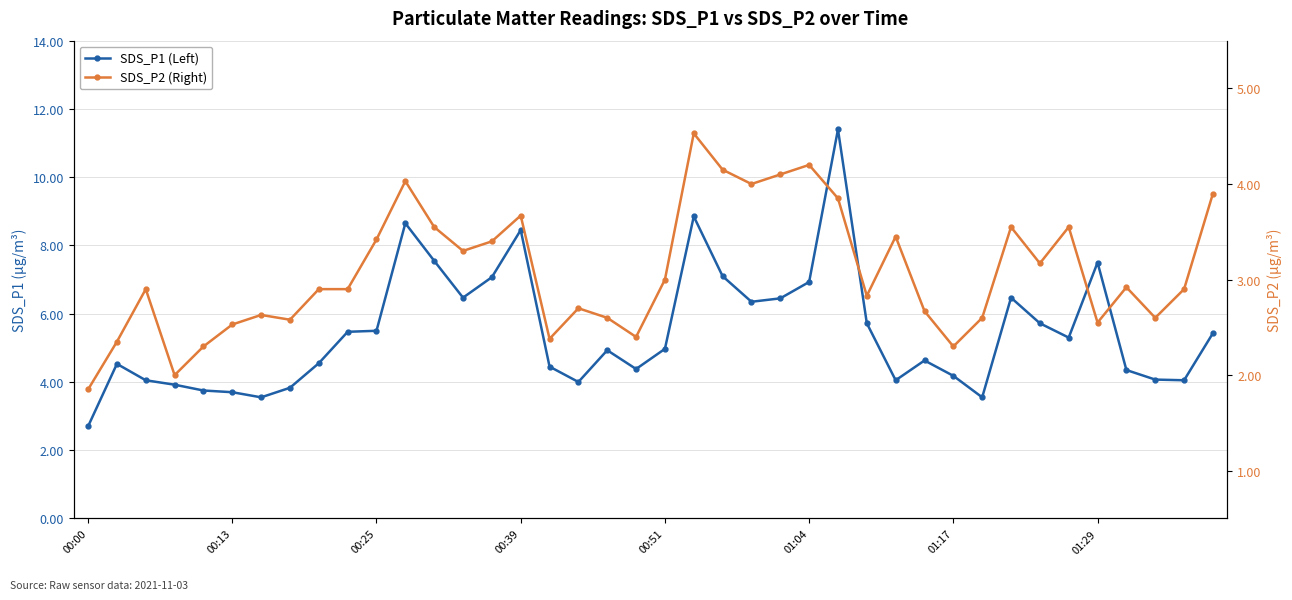

Which series has the largest total across all categories?

SDS_P1 (Left)